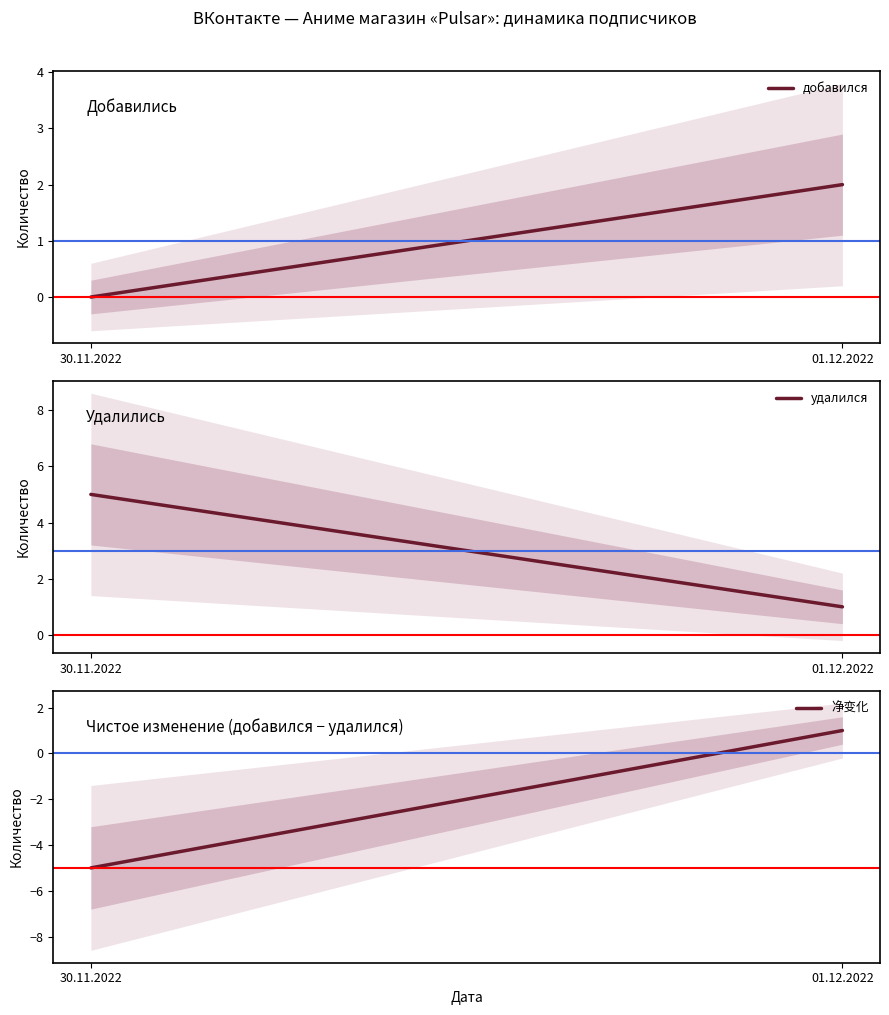

List the series in order of their overall mean, lowest first.

净变化, добавился, удалился